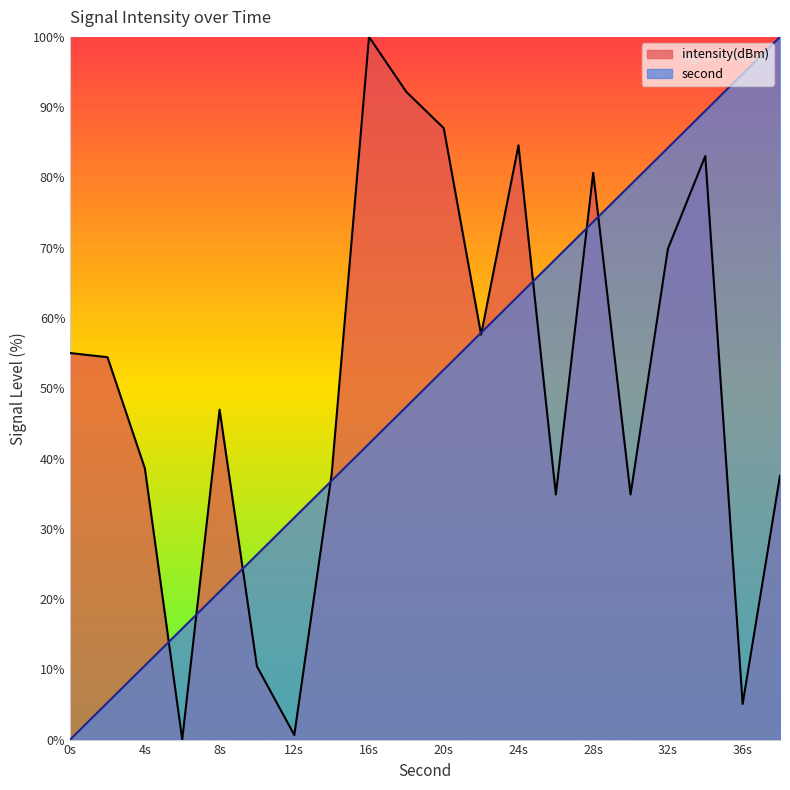

What is the difference between the highest and lowest values at 0s?

55.0